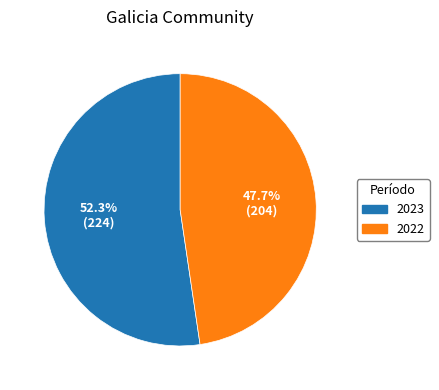

What is the smallest slice in the pie chart?

2022